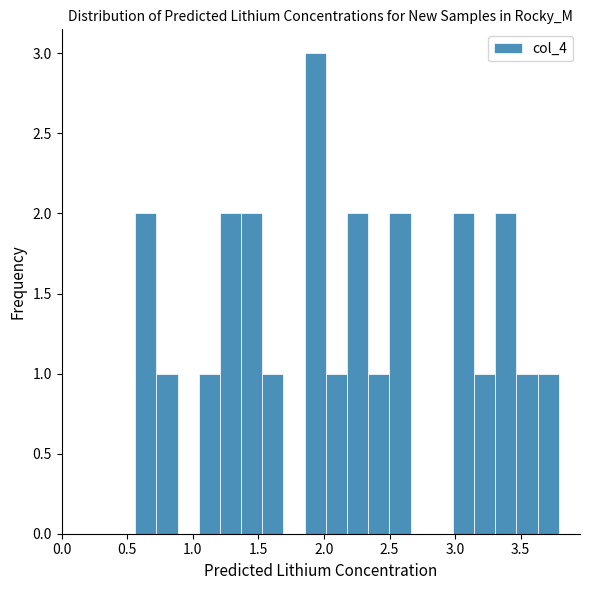

Around what value on the x-axis is the tallest bar? Give the approximate position of its centre, as read against the axis.

1.95